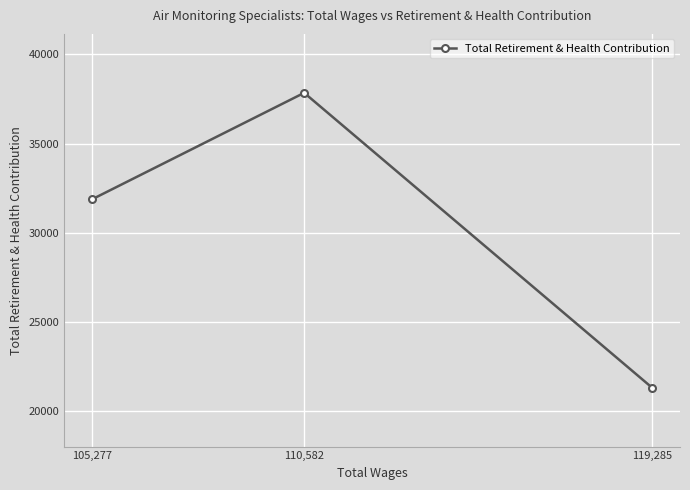

Reading right to left, list all the values displayed in this chart.

119,285=21331	110,582=37850	105,277=31886